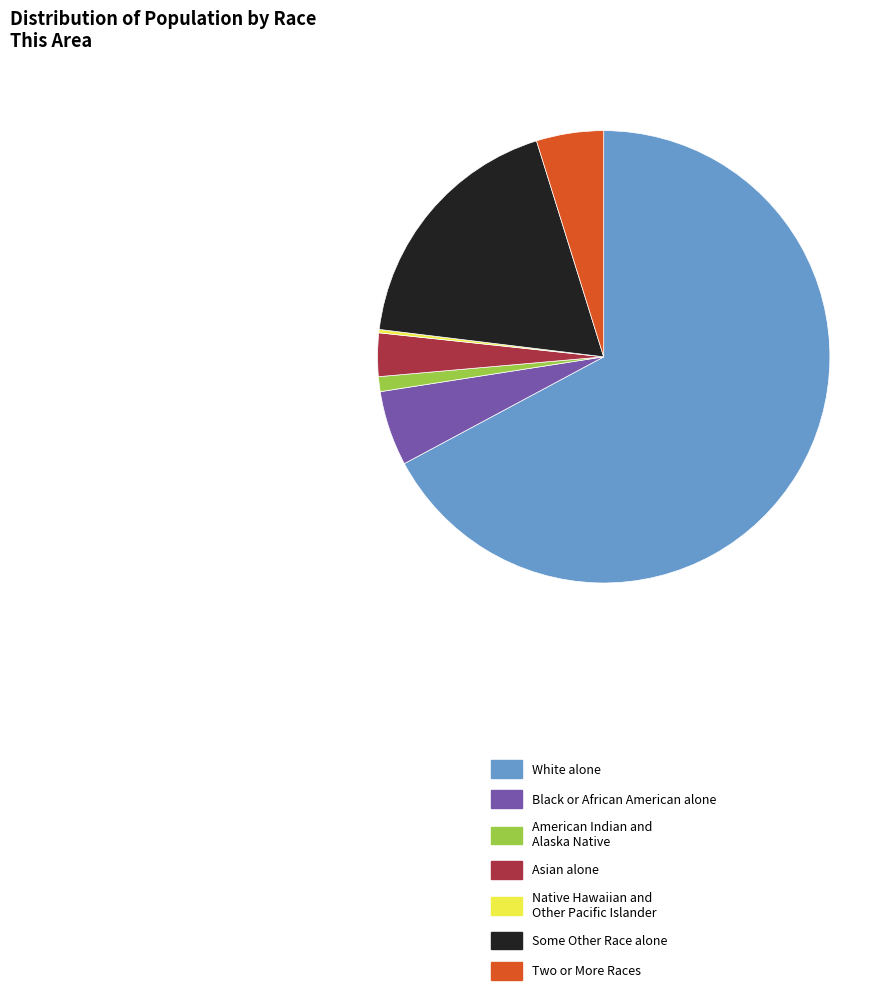

True or false: Some Other Race alone accounts for 18% of the total.

True